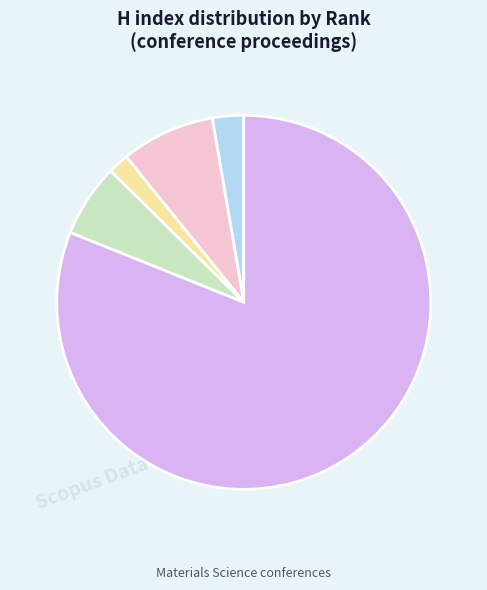

Is there any slice that represents more than half of the pie?

Yes